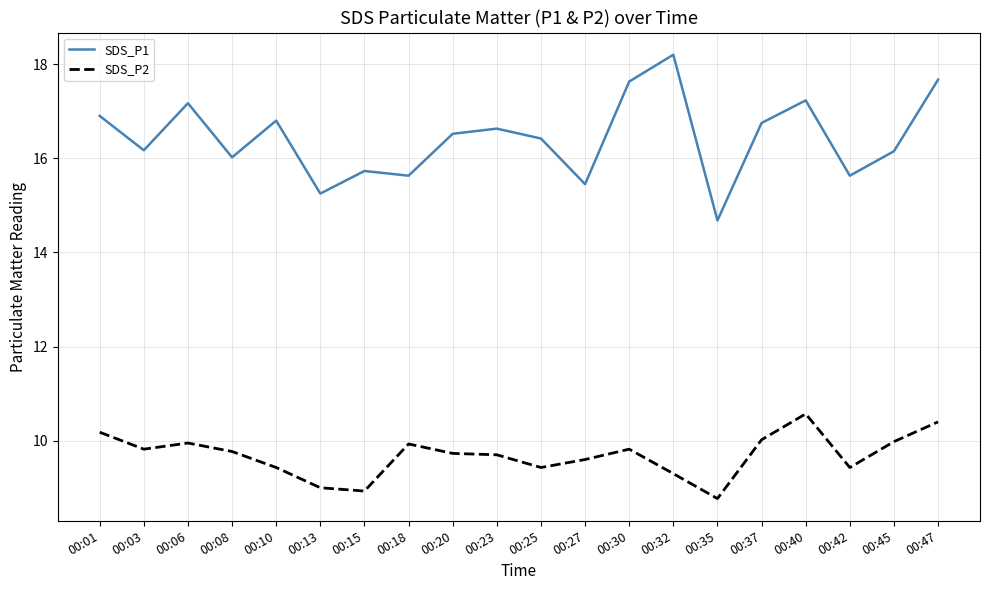

List the series in order of their peak value, highest first.

SDS_P1, SDS_P2